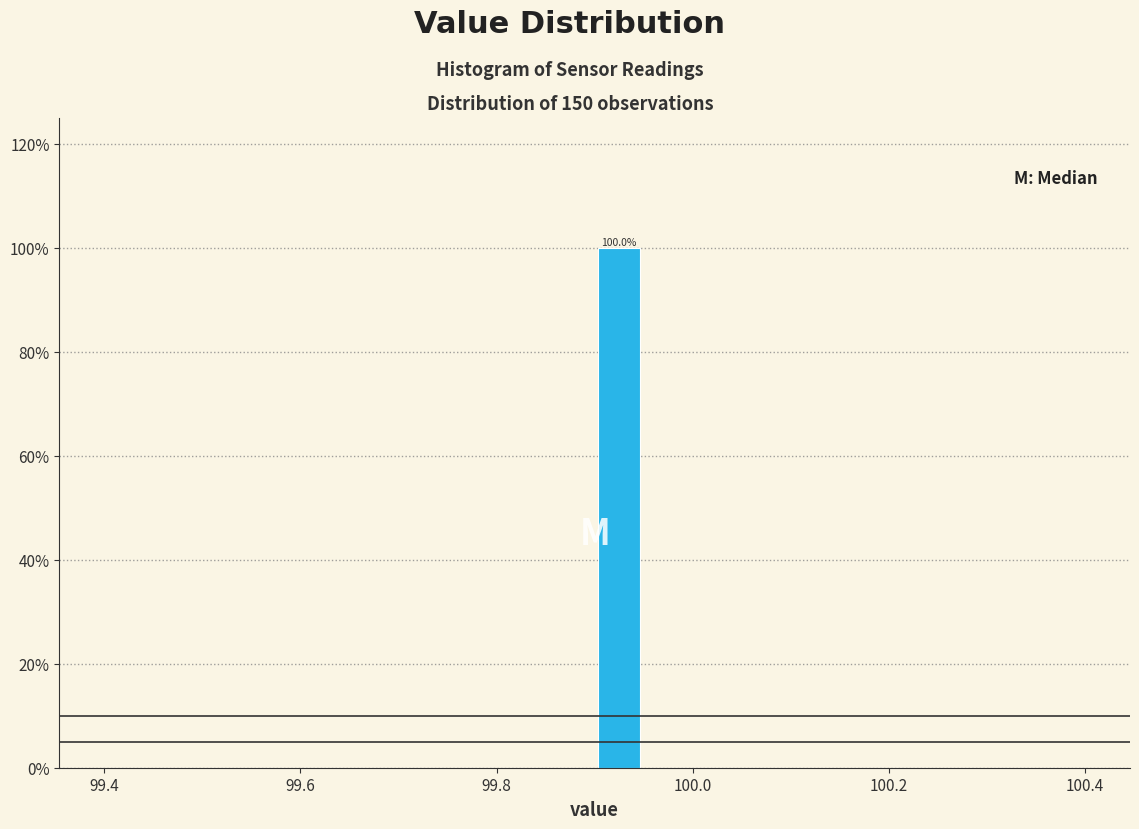

Read against the x-axis, roughly where is the centre of the tallest bar?

99.92